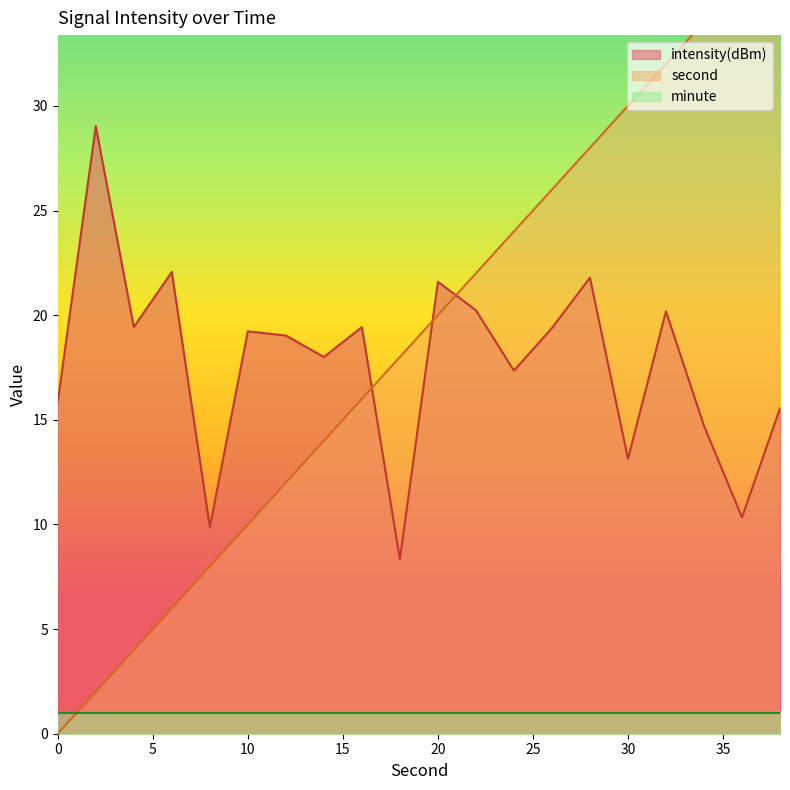

How many times do intensity(dBm) and second cross each other?

3